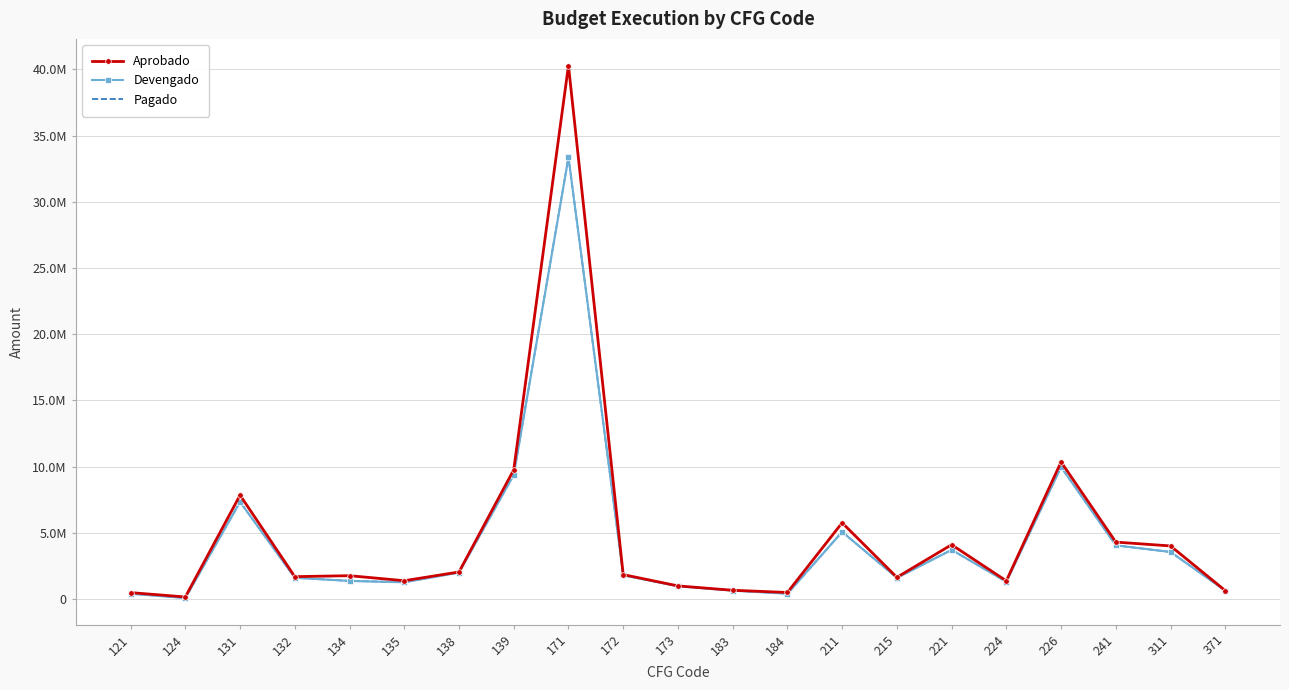

Which has a higher value, 173 or 371?

173